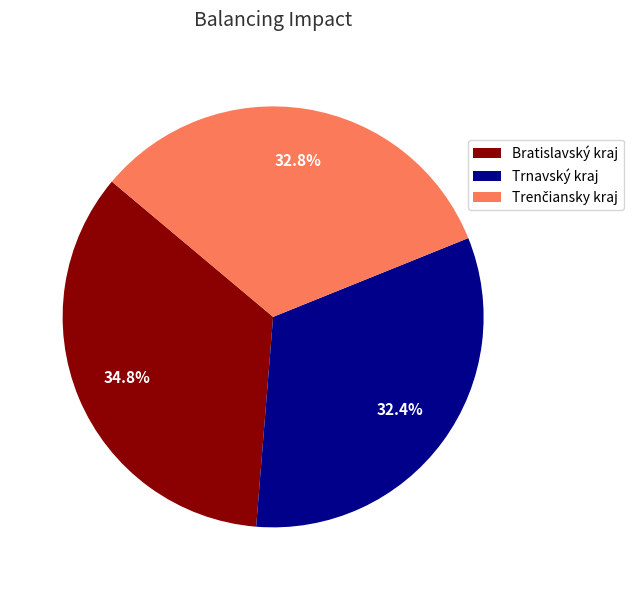

How many slices are in this pie chart?

3